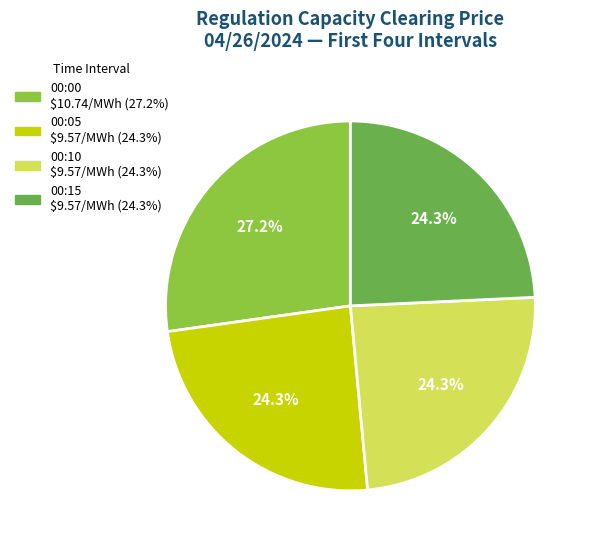

Does any single category account for the majority?

No